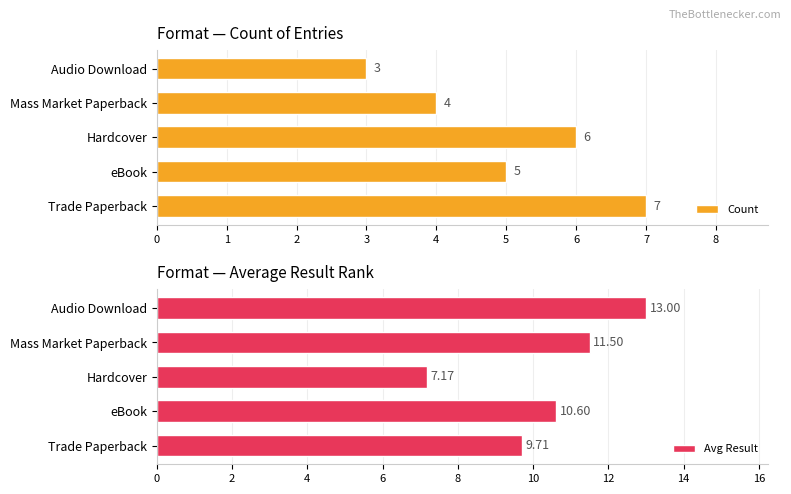

How many bars are there in total?

10